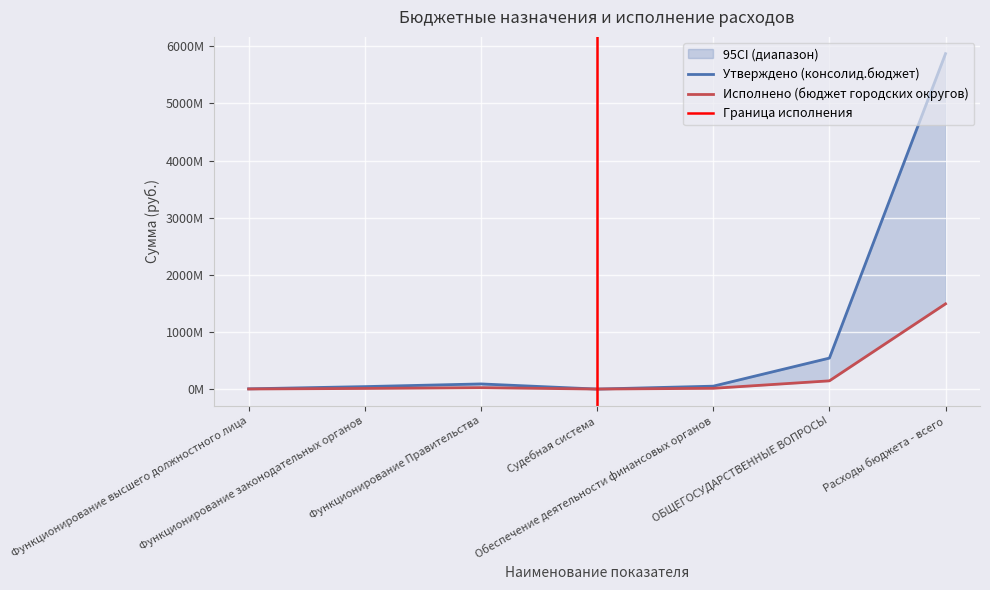

What is the difference between the Утверждено (бюджет субъекта РФ) values at Функционирование высшего должностного лица and Обеспечение деятельности финансовых органов?

11704532.5